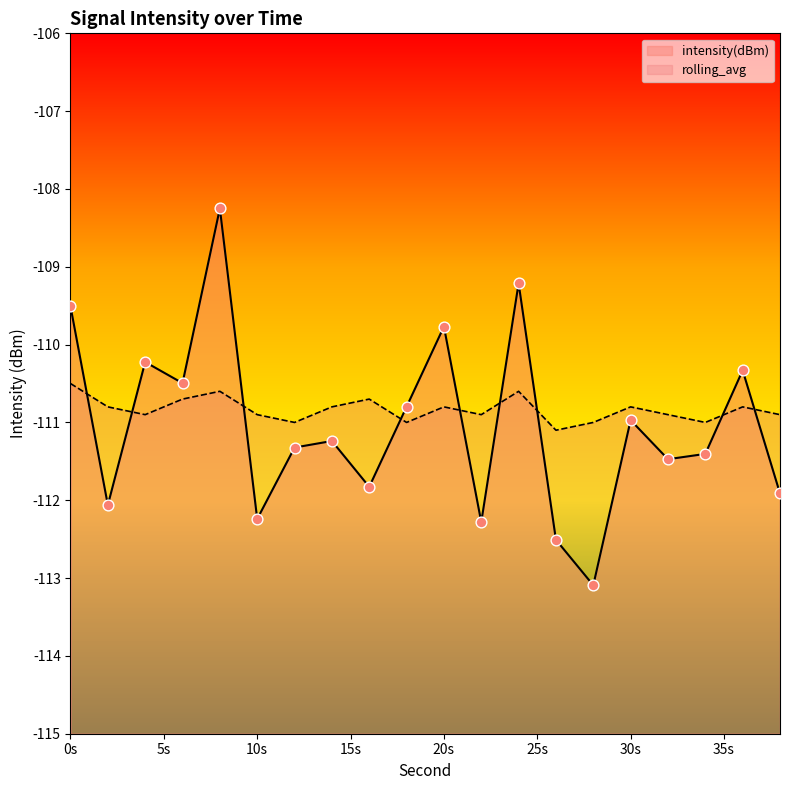

Which series has the largest total across all categories?

rolling_avg